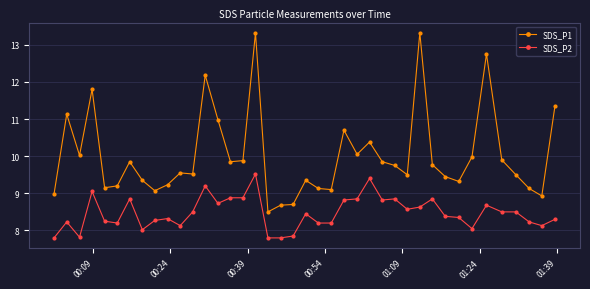

What is the minimum value shown in the chart?

7.8